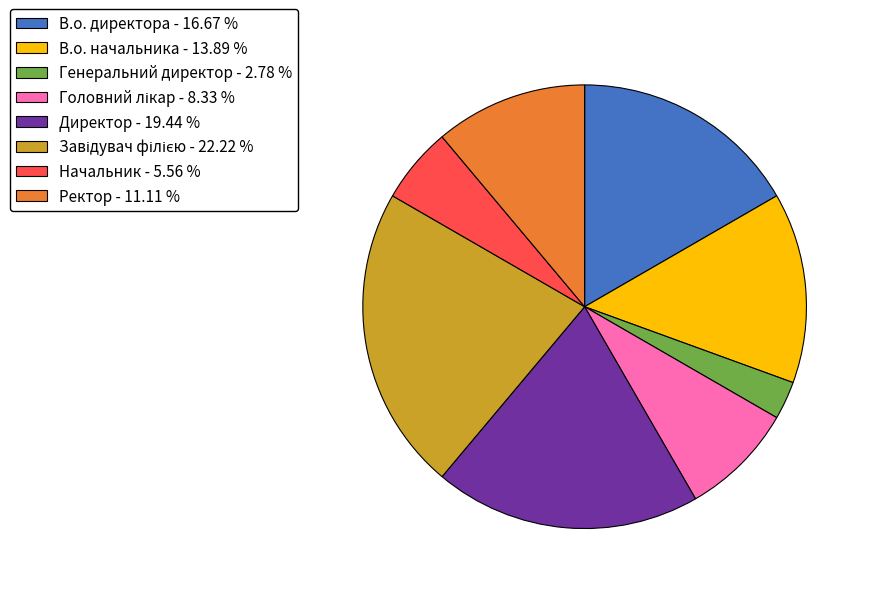

Between В.о. начальника - 13.89 % and Начальник - 5.56 %, which is larger?

В.о. начальника - 13.89 %